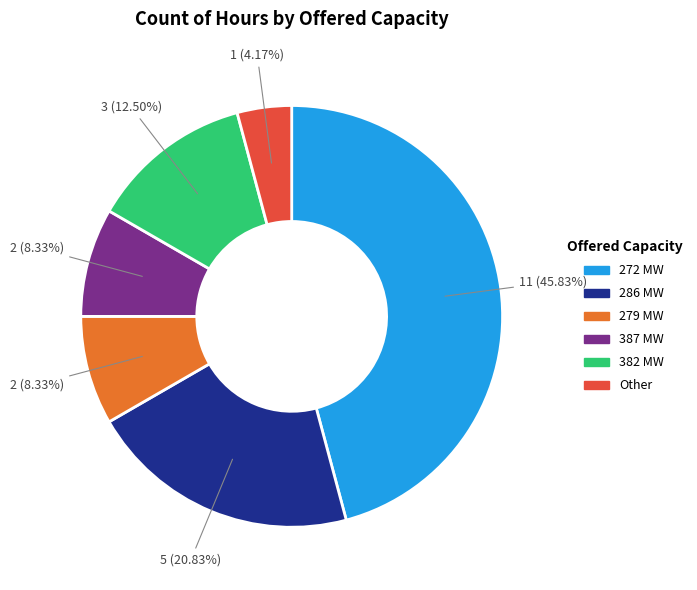

Does any single category account for the majority?

No